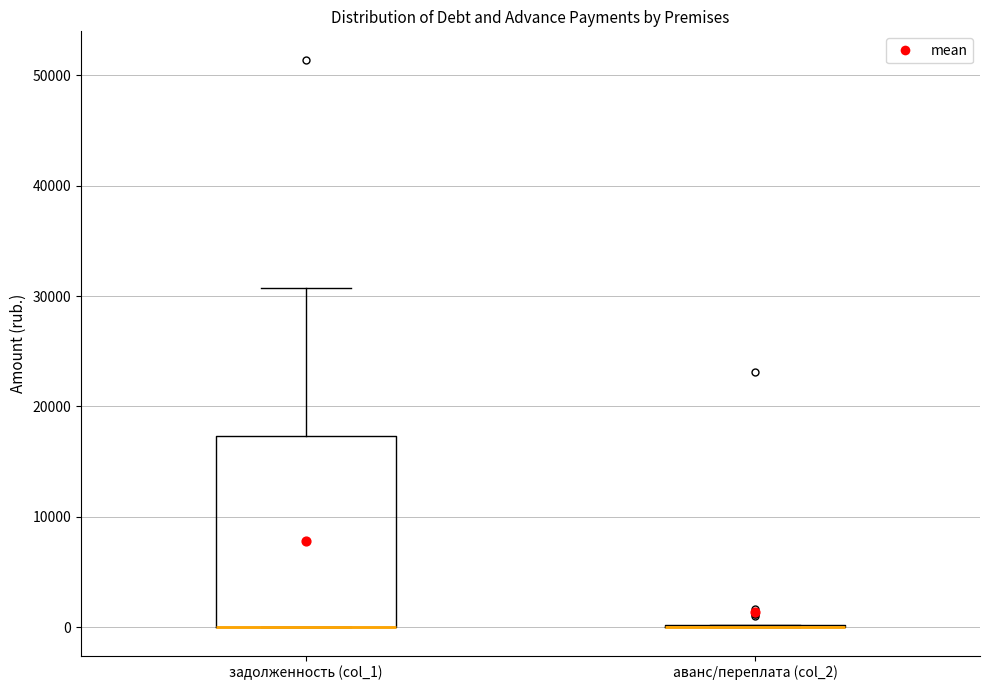

Reading left to right, transcribe this box plot: for each box, give where its median line is, the range the box spans, and where its two whiskers end, as read against the y-axis. The values are not printed on the chart, so give them approximately, as read against the axis.

задолженность (col_1): median 0 (drawn on the box's lower edge), box 0 to 17000, whiskers 0 to 31000
аванс/переплата (col_2): box collapsed to a line at 0, whiskers 0 to 0